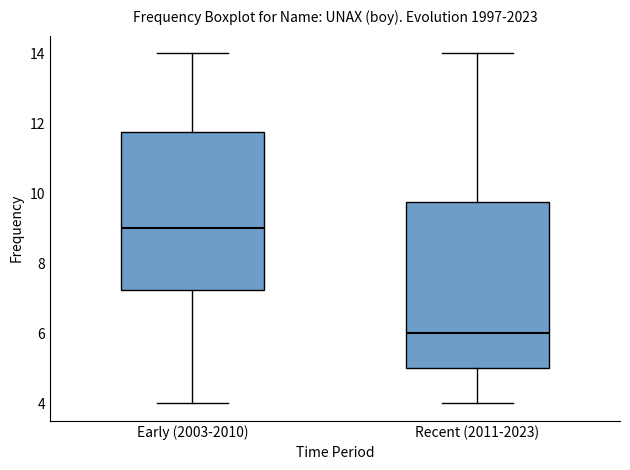

Where does the median line of the box for Early (2003-2010) sit on the y-axis? The values are not printed on the chart, so give them approximately, as read against the axis.

9.0